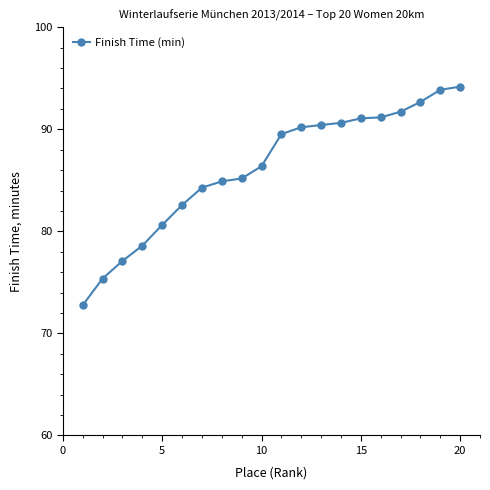

What is the minimum value shown in the chart?

72.8